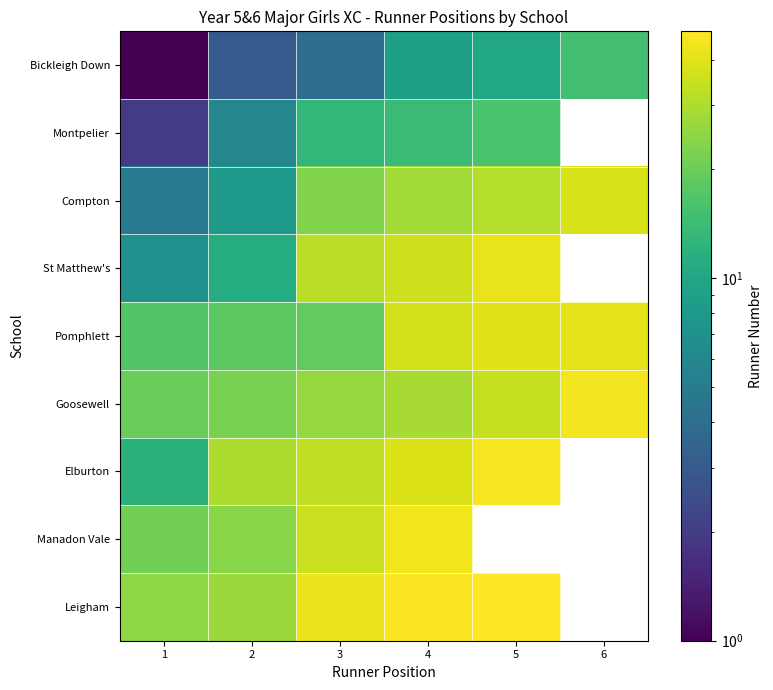

Which label corresponds to the largest value in the chart?

5